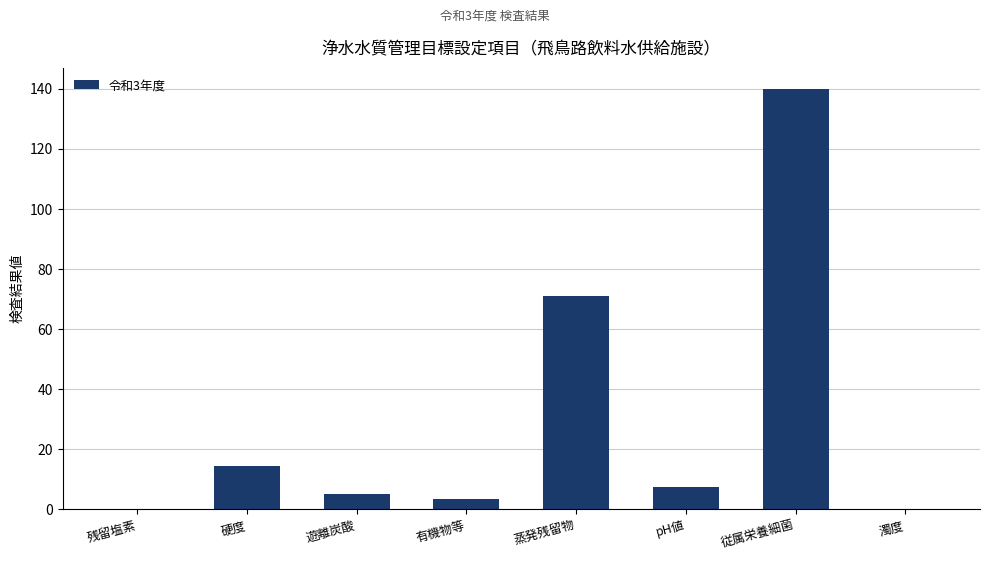

The chart shows a value of 196.1 at 従属栄養細菌. True or false?

False